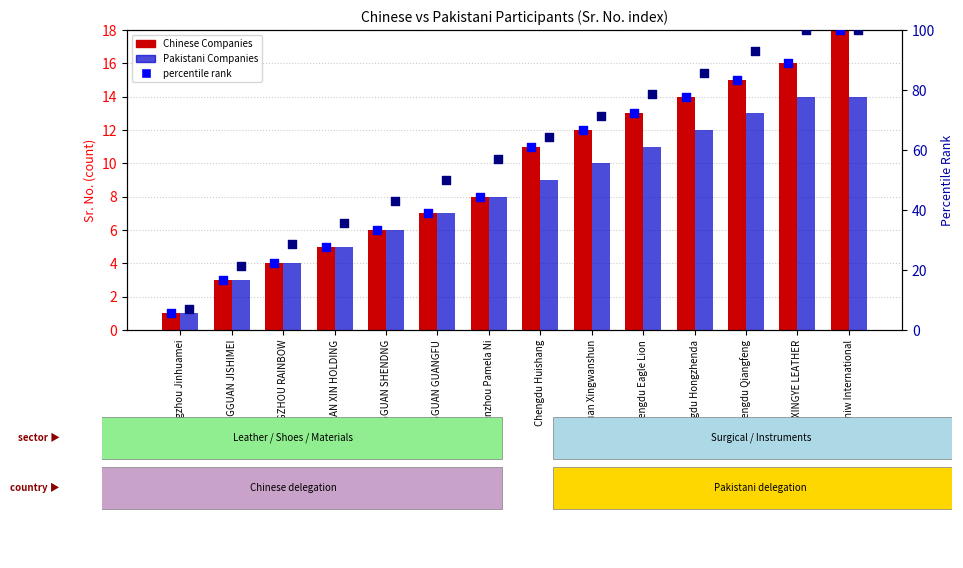

At which category is the sum across all series the highest?

Winiw International